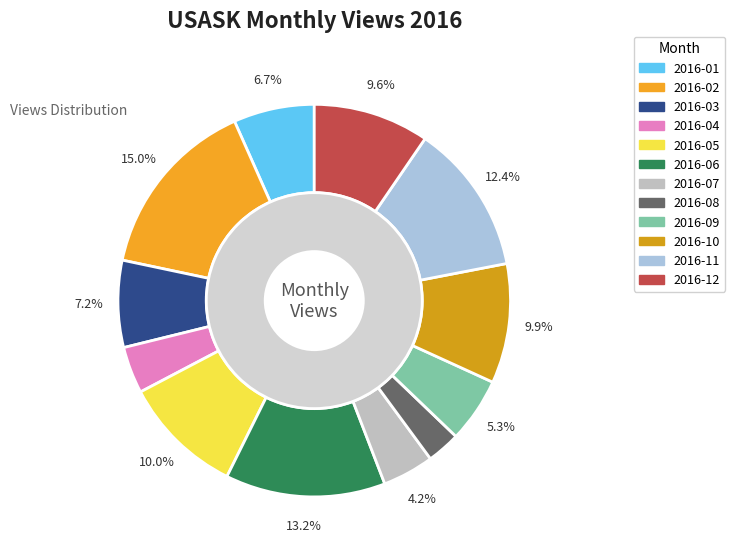

To the nearest percent, what portion does 2016-03 represent?

7%